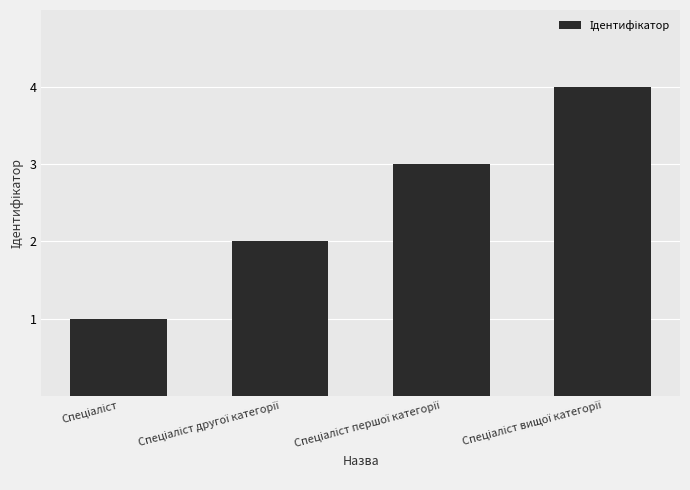

What is the maximum value shown in the chart?

4